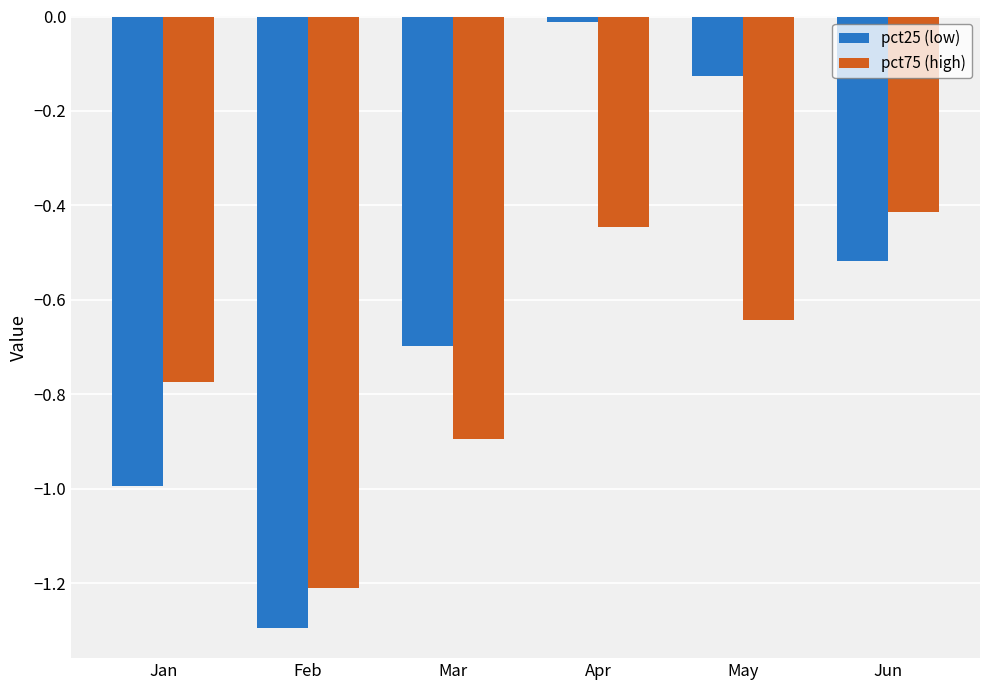

How many data points does each series have?

6